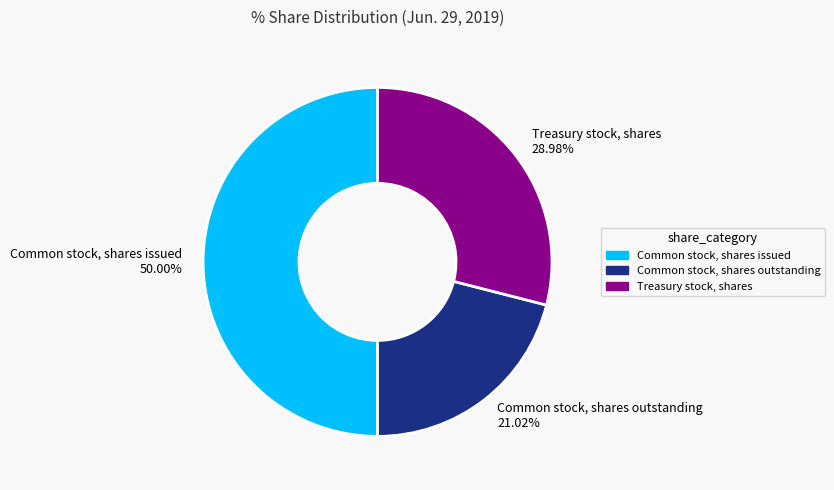

Combined, what portion of the pie is Common stock, shares outstanding and Treasury stock, shares?

50.0%